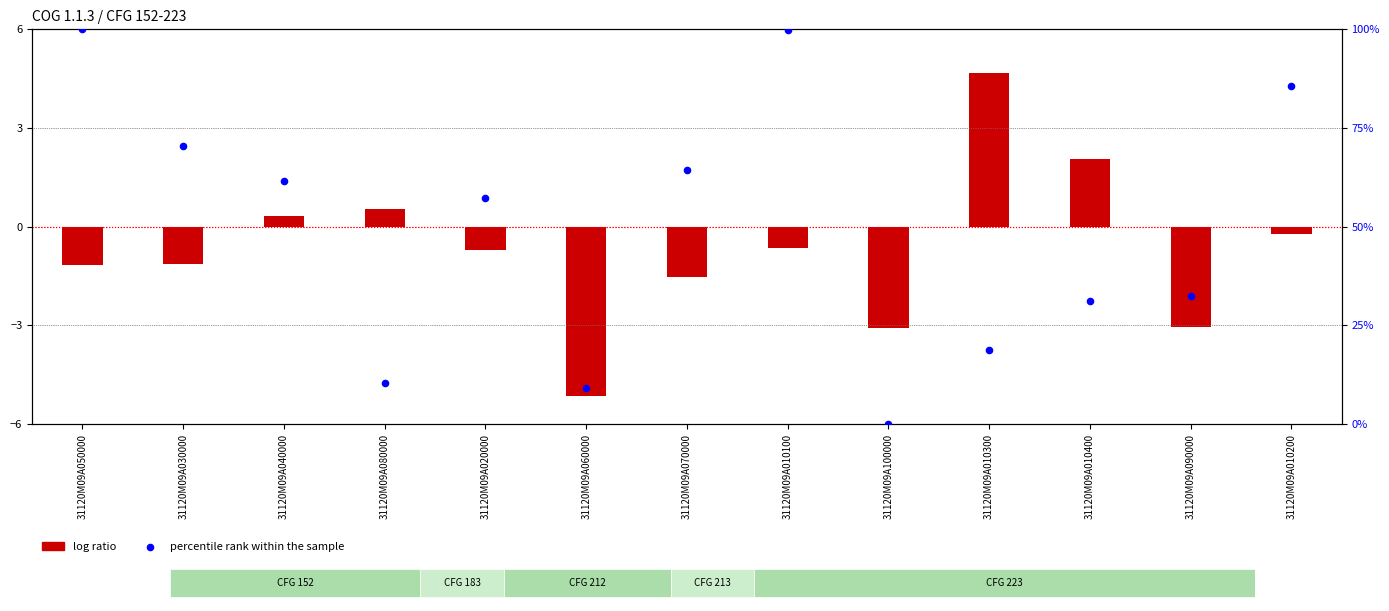

At which category is the sum across all series the highest?

31120M09A010100